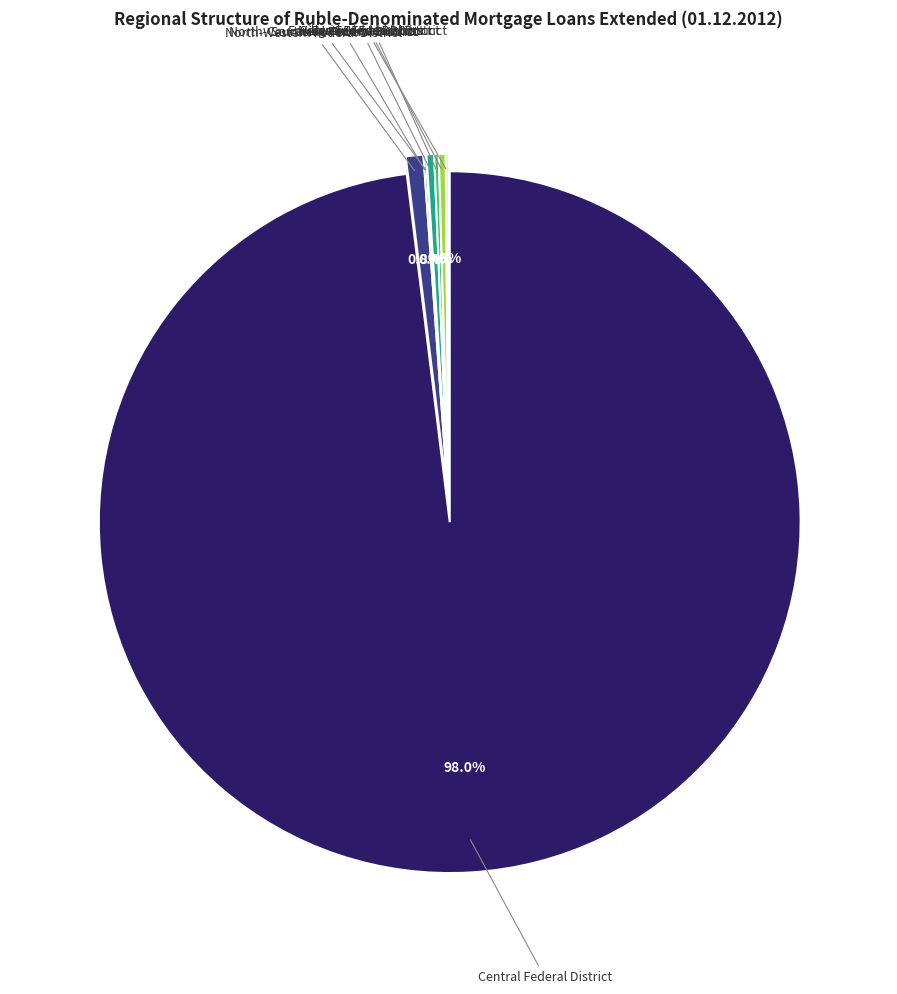

Which category accounts for the majority?

Central Federal District